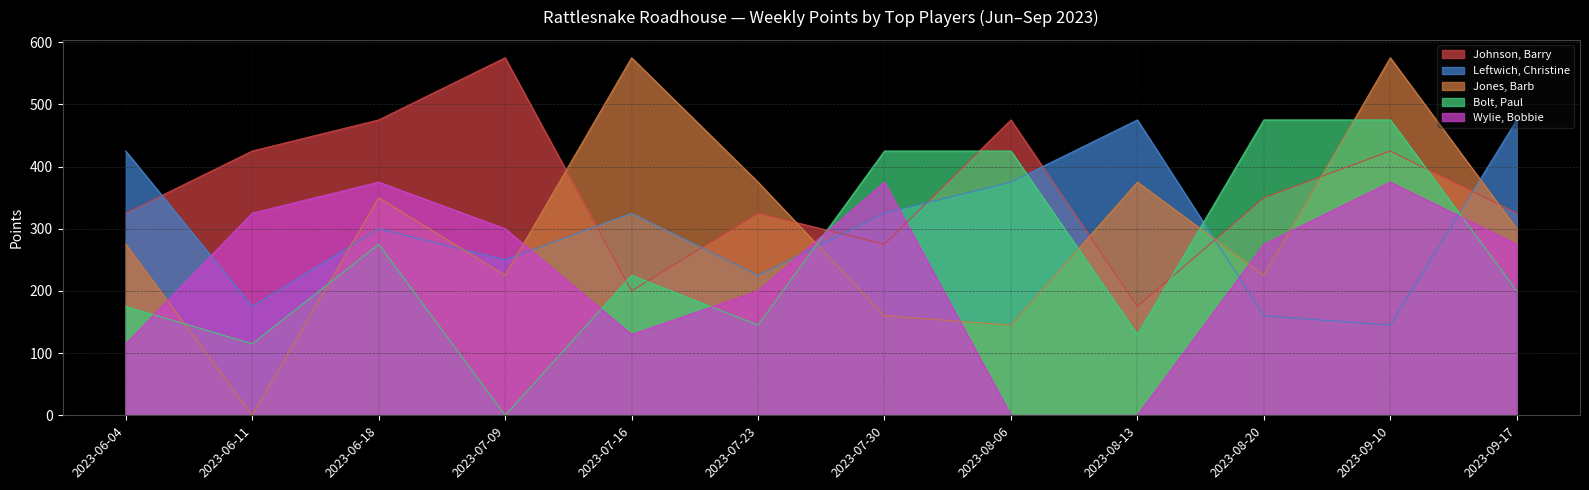

Where is Wylie, Bobbie nearest to the value 187?

2023-07-23